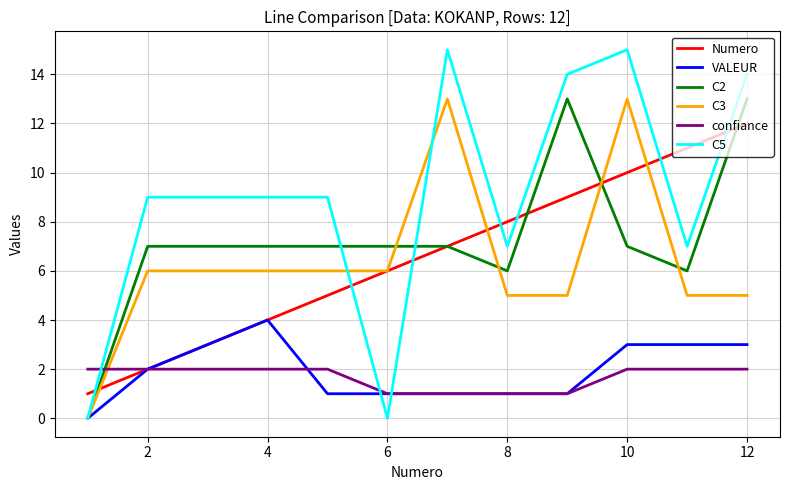

True or false: confiance and C2 intersect in this chart.

True